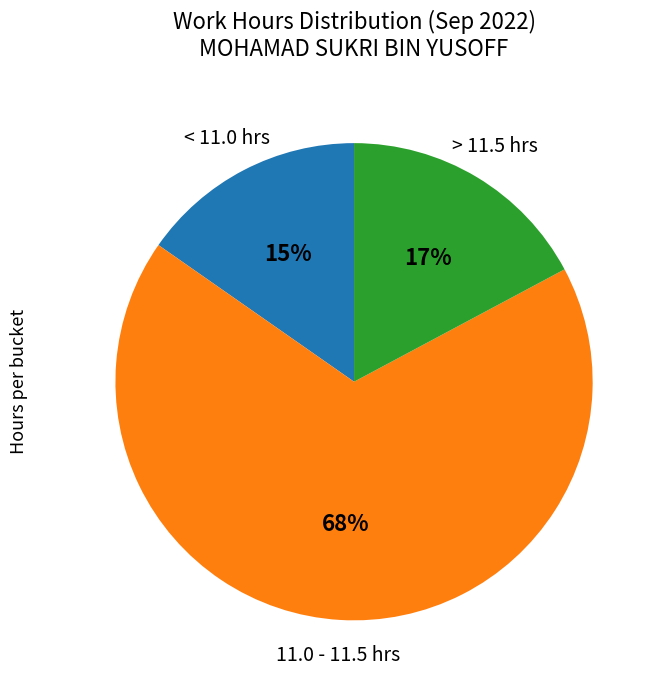

To the nearest percent, what is the average slice percentage?

33%